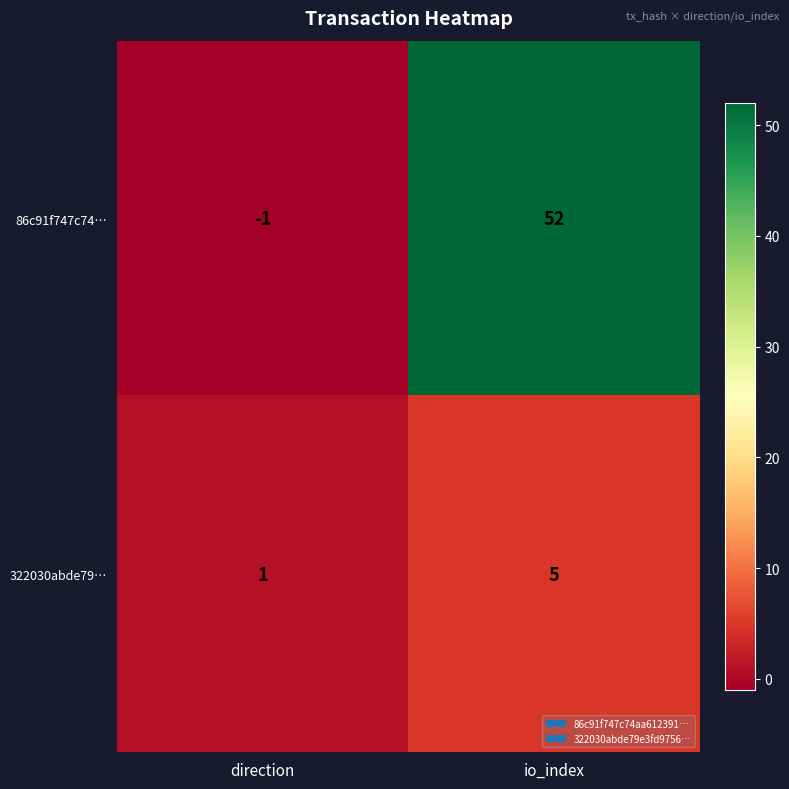

How many values in the 86c91f747c74… series are below 52?

1